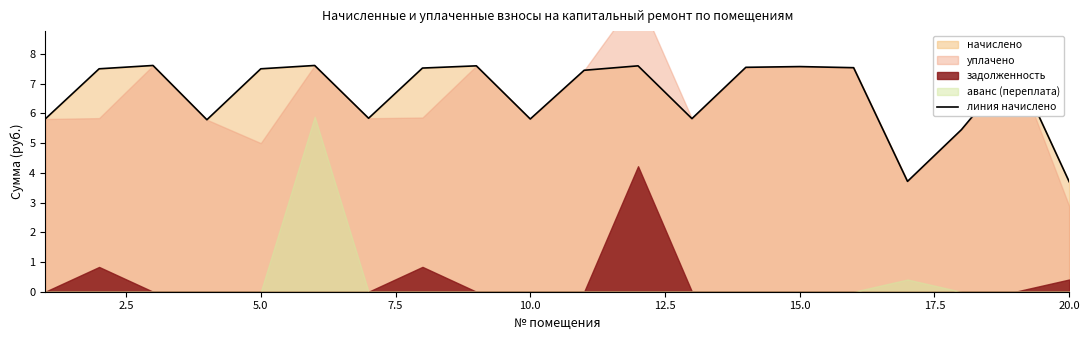

How many points are lower than both their immediate neighbors (excluding endpoints)?

5